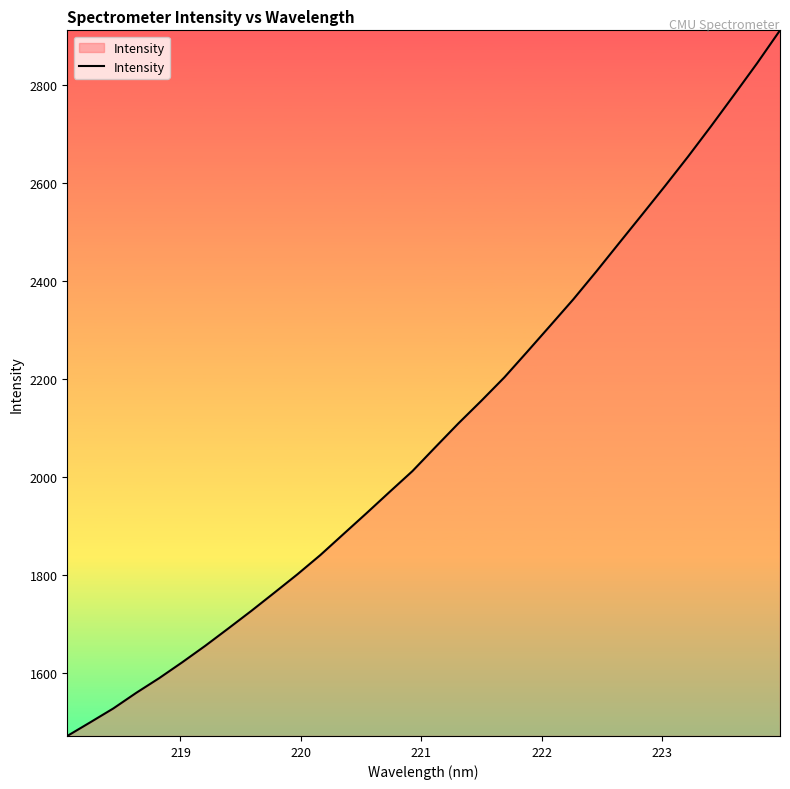

What is the minimum value shown in the chart?

1471.5